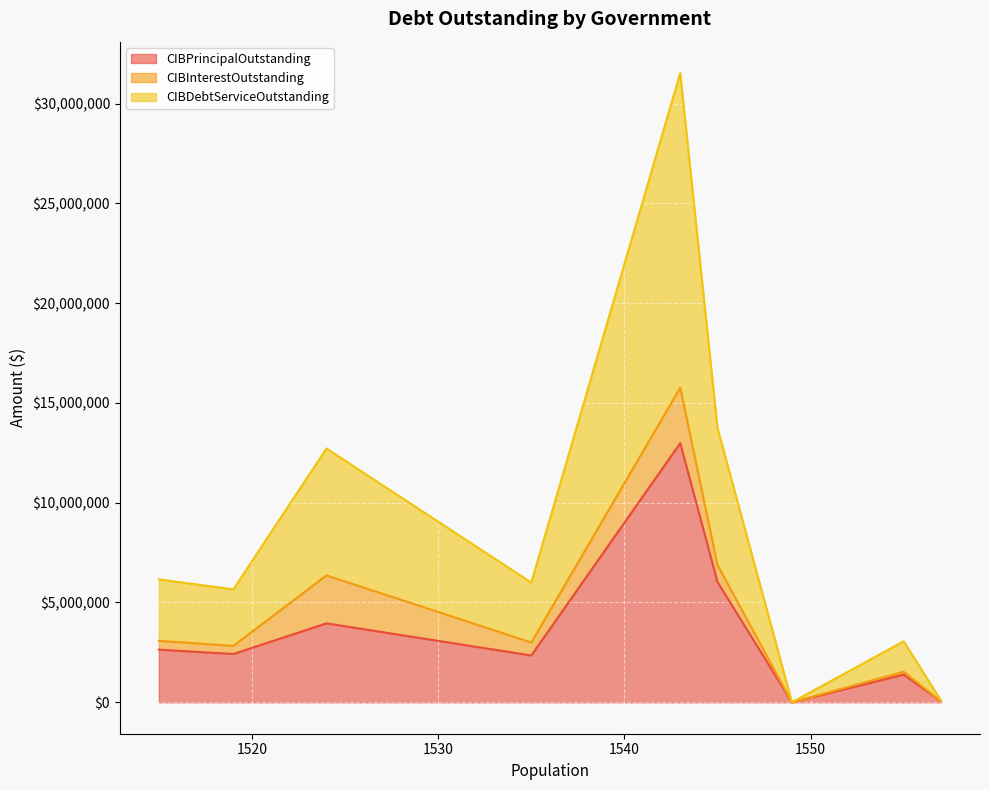

What is the maximum value shown in the chart?

15763389.5